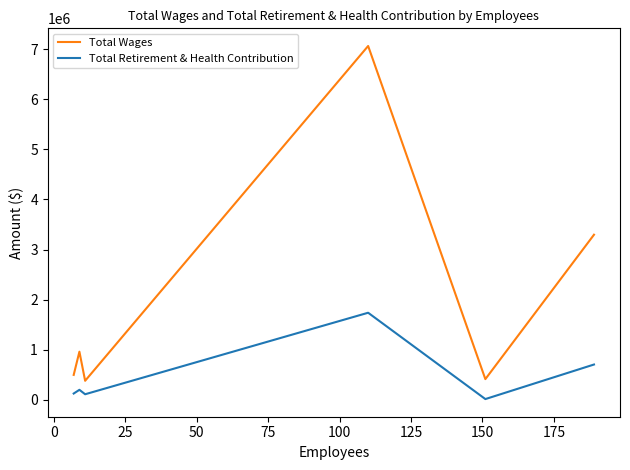

What is the sum of all Total Wages values?

12609324